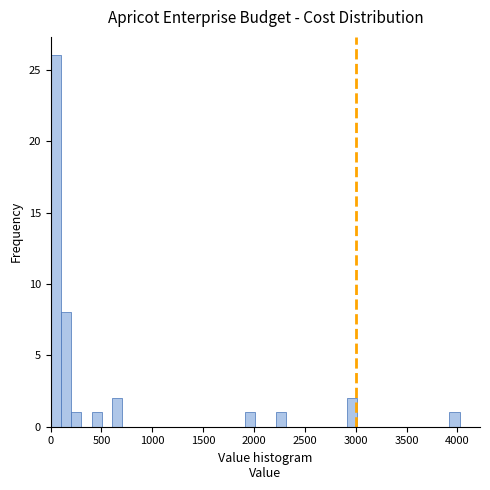

Around what value on the x-axis is the tallest bar? Give the approximate position of its centre, as read against the axis.

50